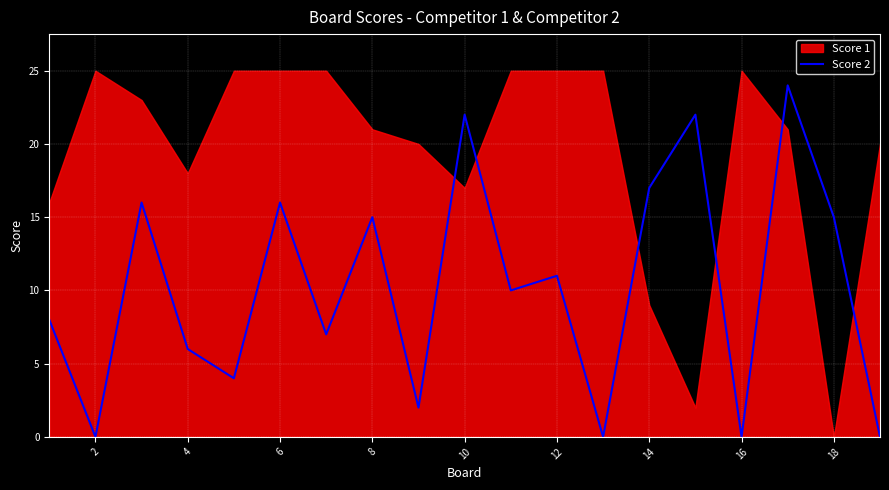

Reading right to left, list all the values displayed in this chart.

0	15	24	0	22	17	0	11	10	22	2	15	7	16	4	6	16	0	8